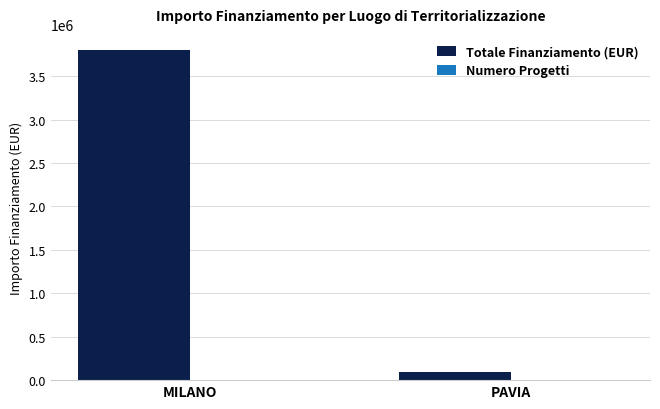

Between MILANO and PAVIA, which series saw the biggest shift?

Totale Finanziamento (EUR)